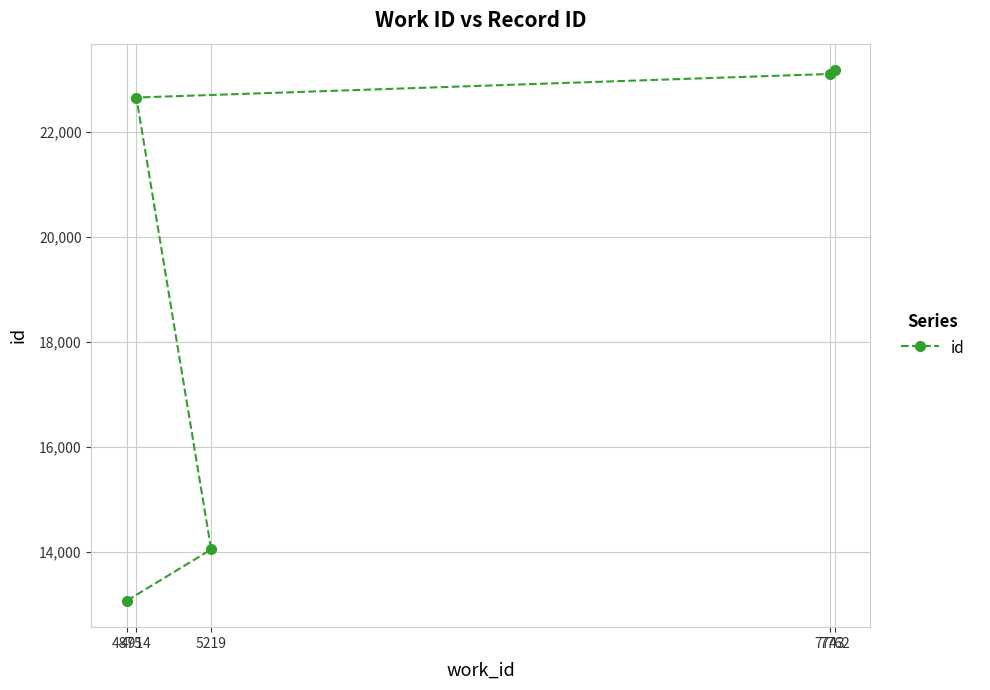

Which label corresponds to the largest value in the chart?

7762